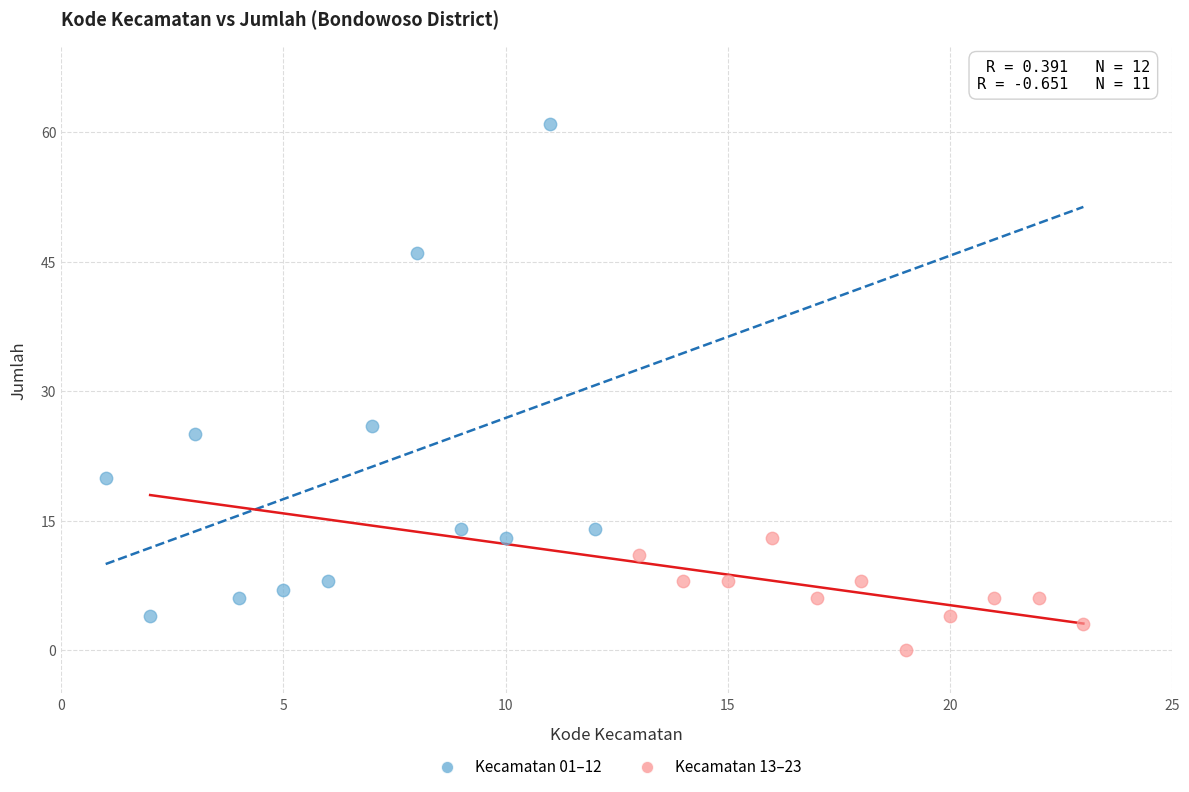

Which series has the widest spread of Y values?

Kecamatan 01–12